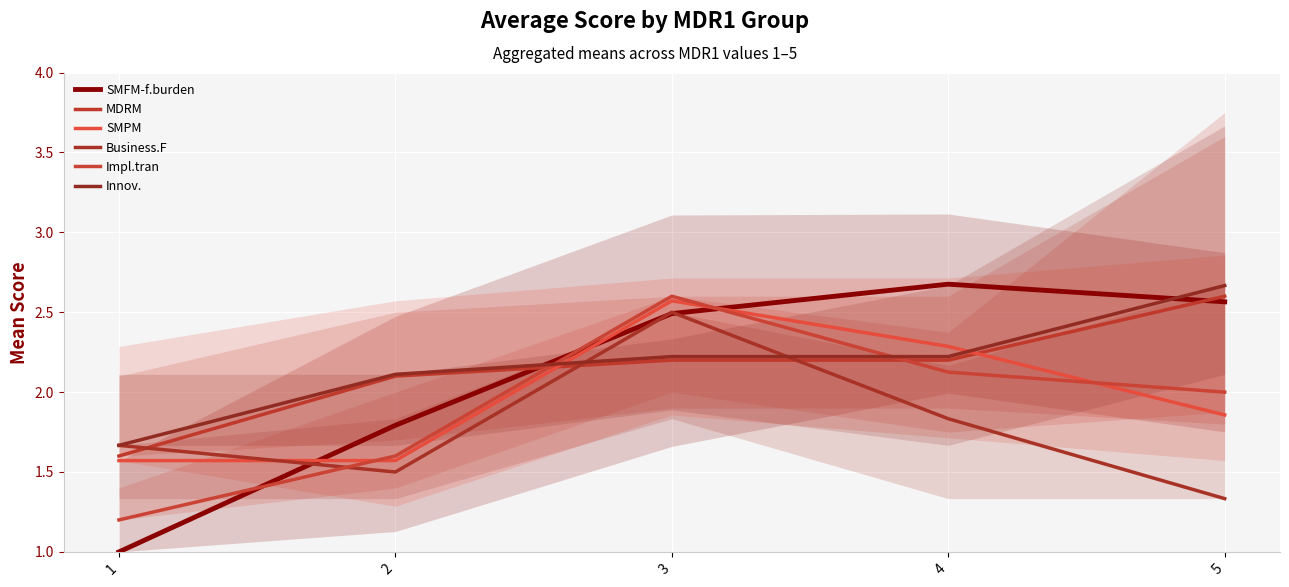

What is the spread (max minus min) of values at 4?

0.8